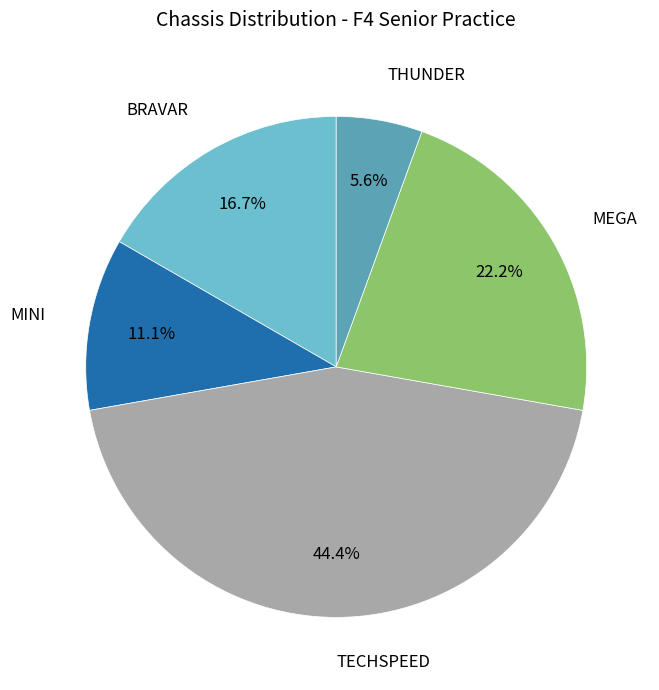

Which category has the smallest portion of the pie?

THUNDER